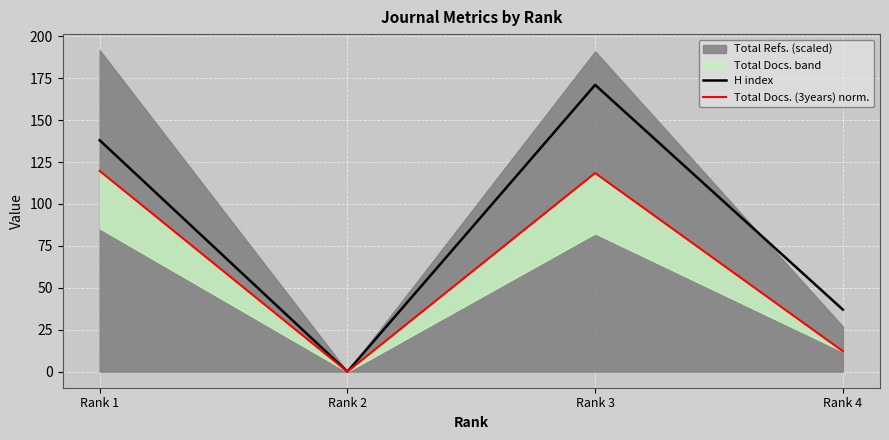

True or false: Total Docs. (3years) norm. and H index intersect in this chart.

False